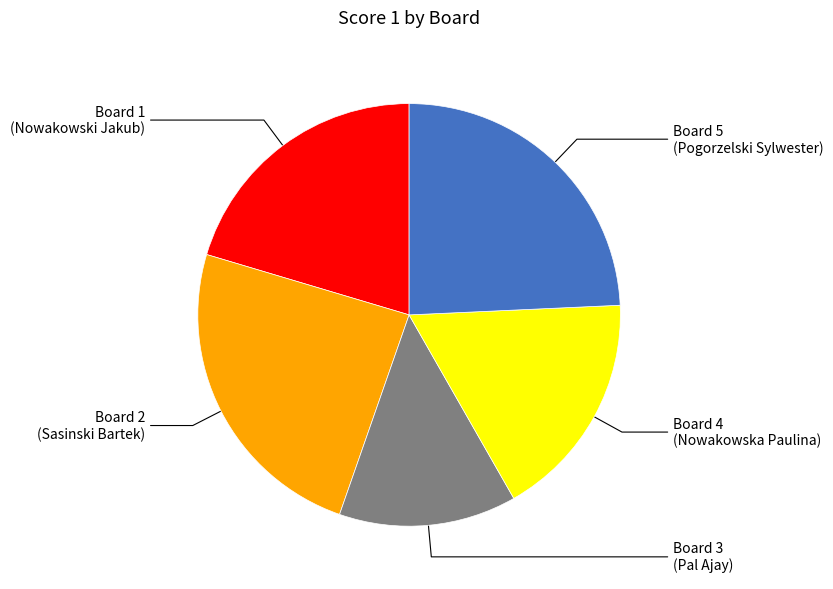

Is there any slice that represents more than half of the pie?

No